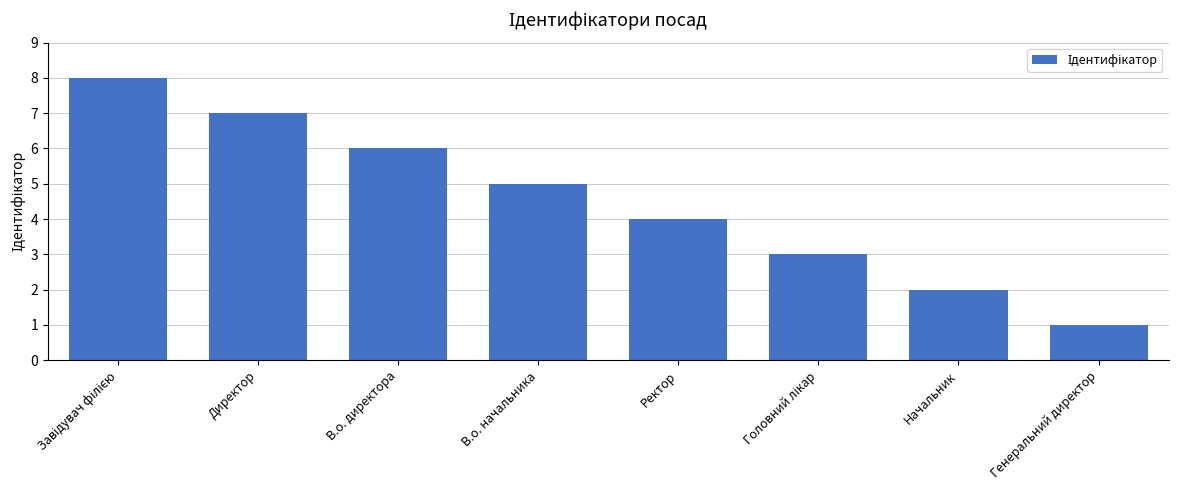

Reading left to right, what are all the values shown in this chart?

8	7	6	5	4	3	2	1